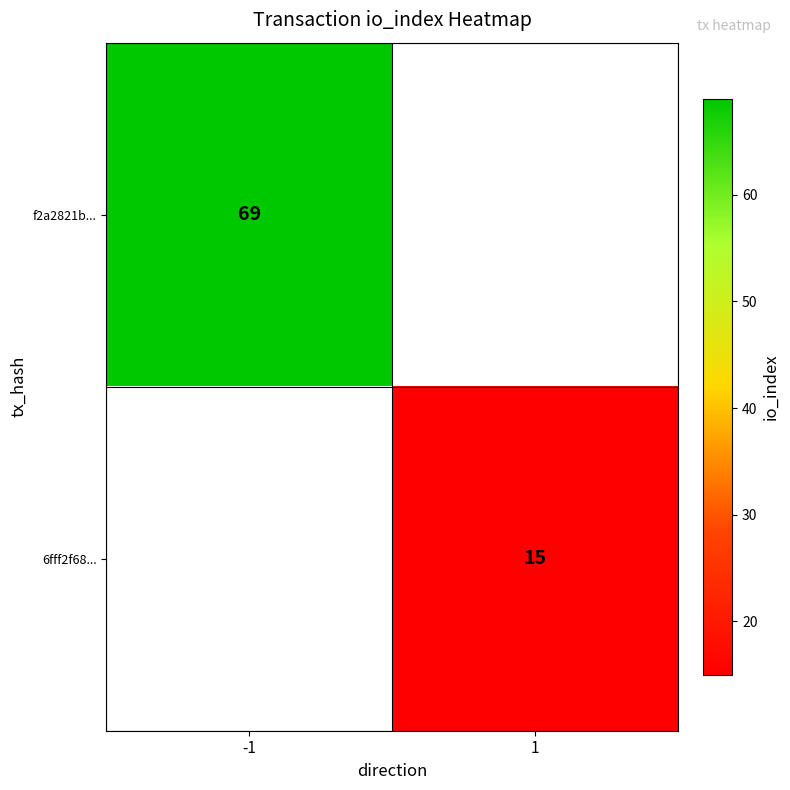

How many distinct data groups are displayed?

2